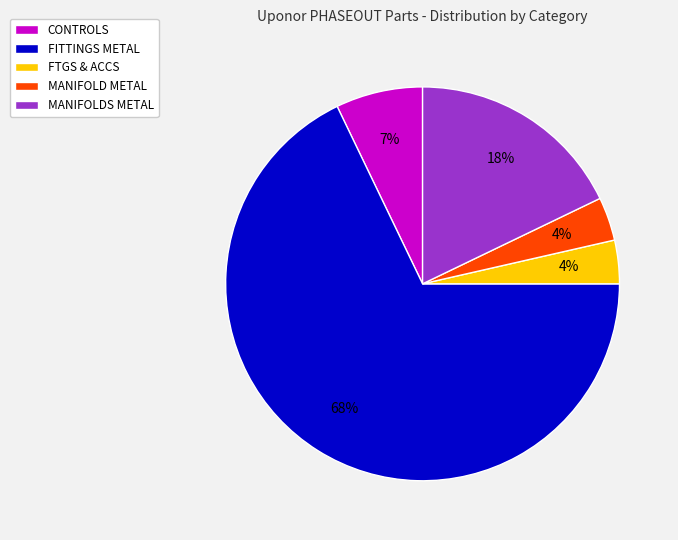

Which slice is the largest?

FITTINGS METAL